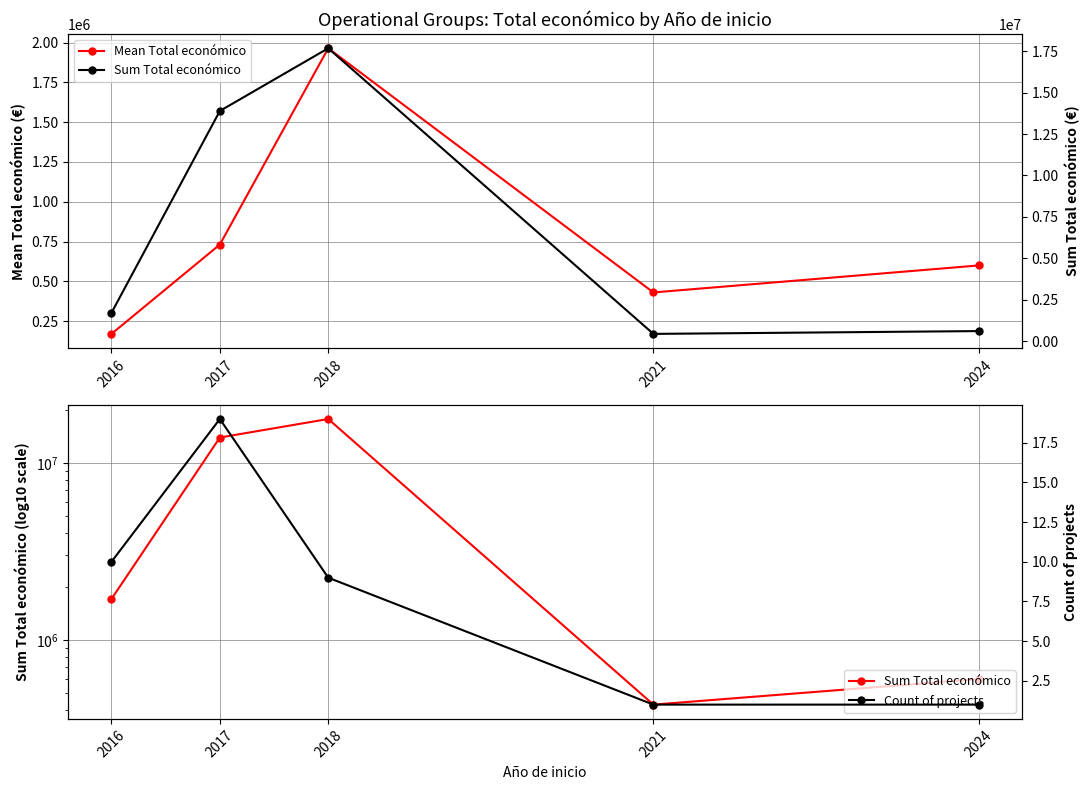

Rank the series by their maximum value, from highest to lowest.

Sum Total económico, Mean Total económico, Count of projects